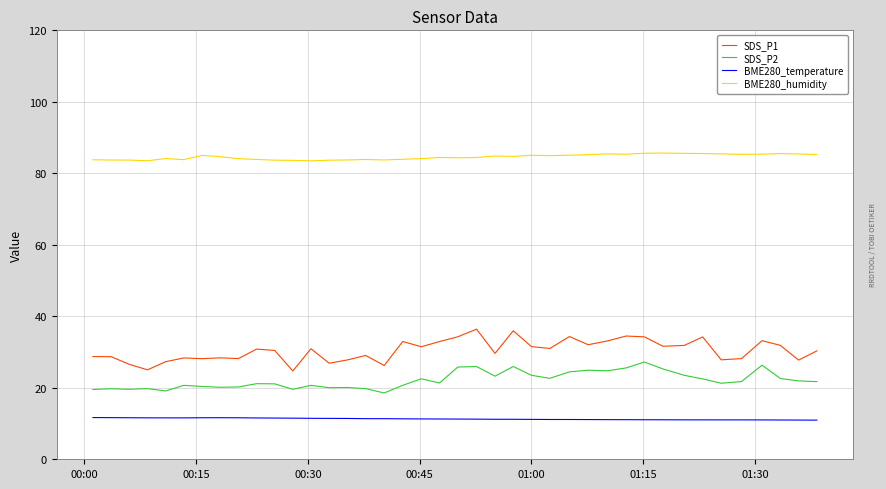

True or false: SDS_P2 and SDS_P1 intersect in this chart.

False